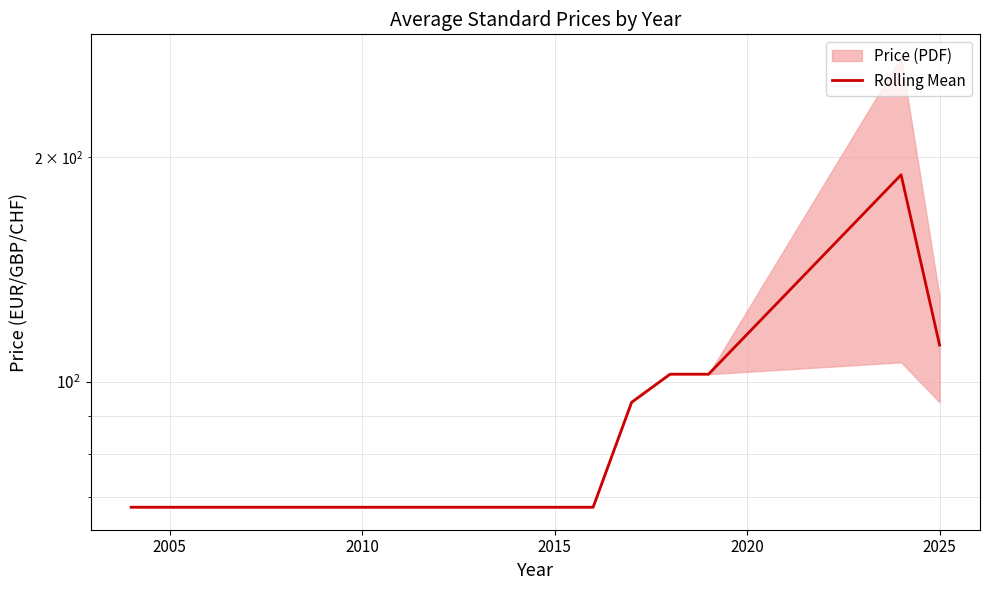

Reading right to left, transcribe all the data shown in this chart.

112.0	189.5	102.3	102.3	93.8	67.8	67.8	67.8	67.8	67.8